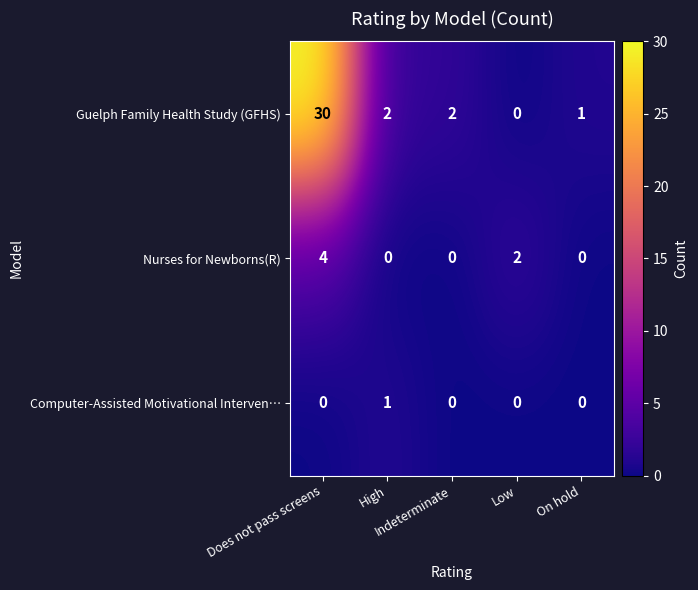

At how many categories does at least one series exceed 29?

1